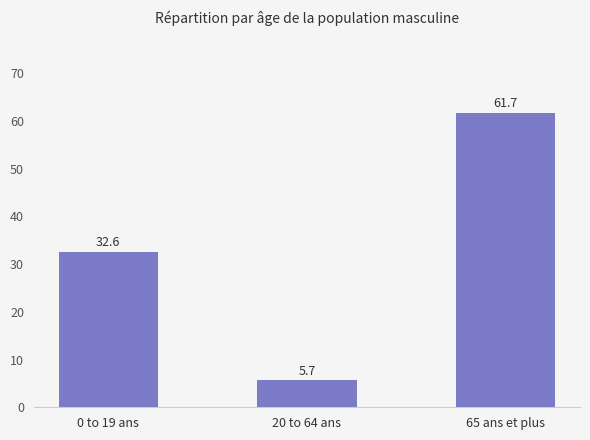

The chart shows a value of 61.7 at 65 ans et plus. True or false?

True